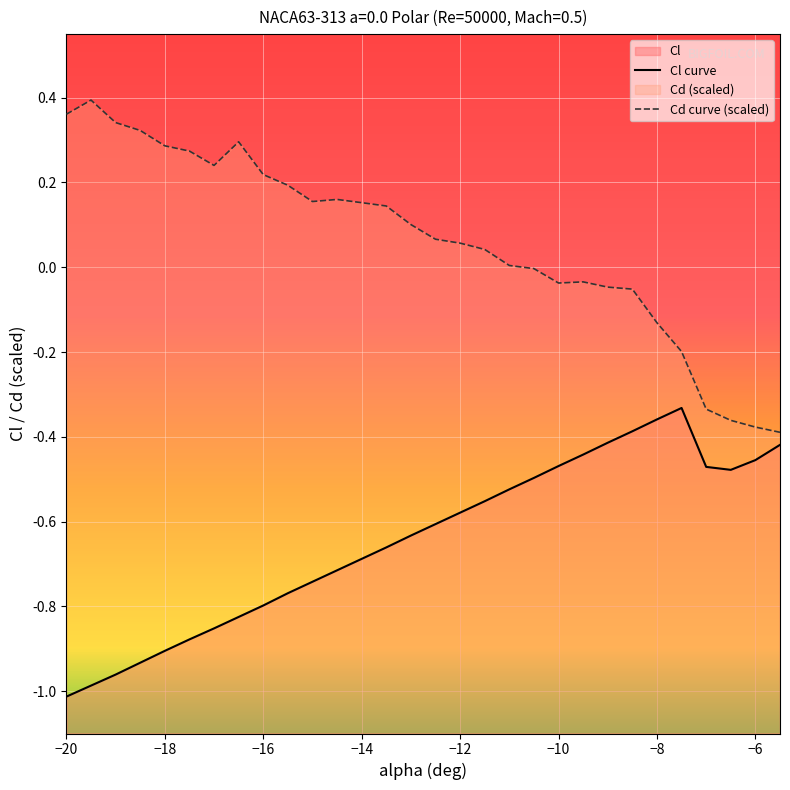

Reading left to right, extract all data points from this chart.

Cl: -1.0	-1.0	-1.0	-0.9	-0.9	-0.9	-0.9	-0.8	-0.8	-0.8	-0.7	-0.7	-0.7	-0.7	-0.6	-0.6	-0.6	-0.6	-0.5	-0.5	-0.5	-0.4	-0.4	-0.4	-0.4	-0.3	-0.5	-0.5	-0.5	-0.4
Cd: 0.4	0.4	0.3	0.3	0.3	0.3	0.2	0.3	0.2	0.2	0.2	0.2	0.2	0.1	0.1	0.1	0.1	0.0	0.0	-0.0	-0.0	-0.0	-0.0	-0.1	-0.1	-0.2	-0.3	-0.4	-0.4	-0.4